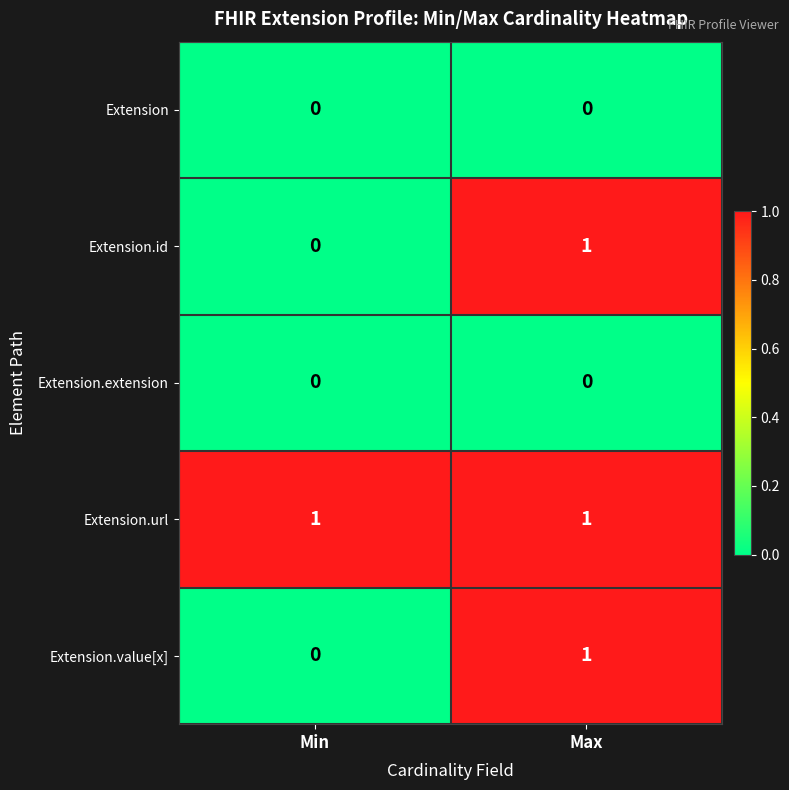

How many series are shown in this chart?

5